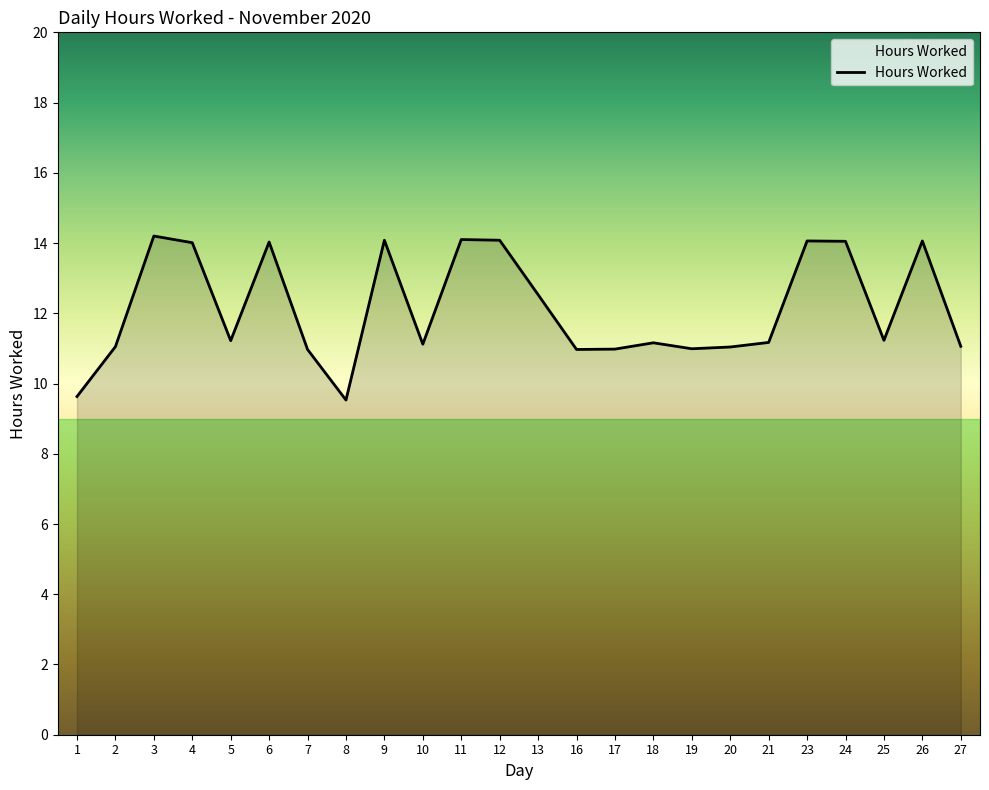

What is the difference between the values at 1 and 27?

1.4